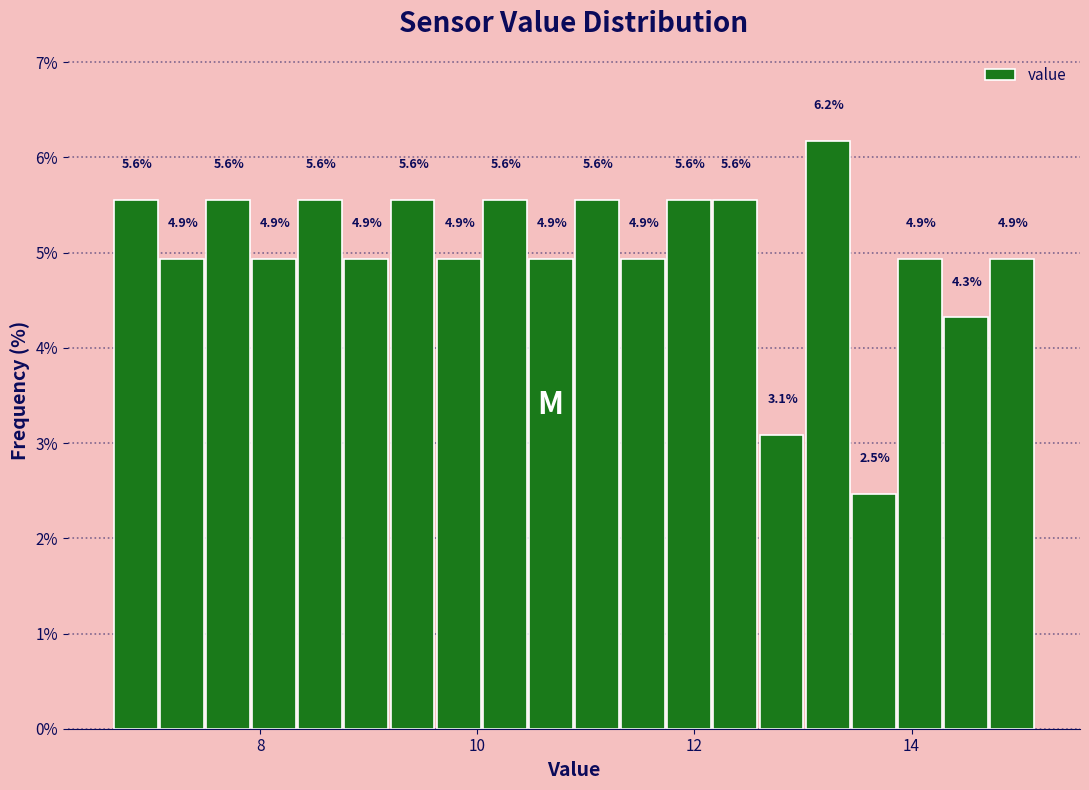

Read against the x-axis, roughly where is the centre of the tallest bar?

13.2